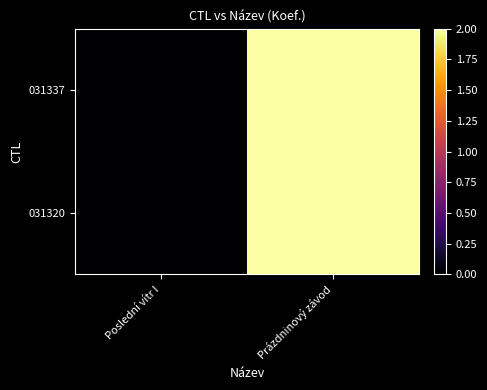

Count the number of categories in the chart.

2